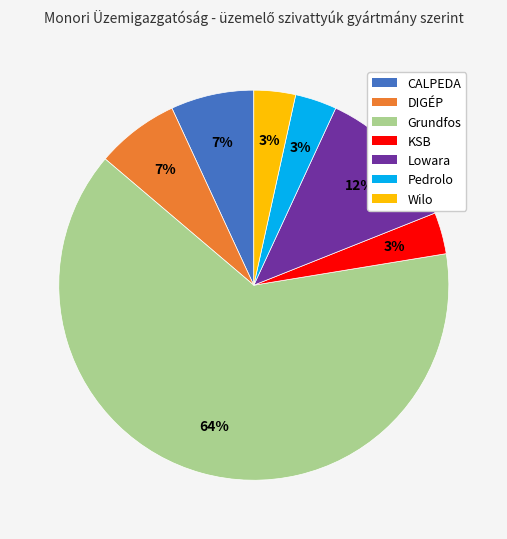

Count the number of slices in the pie.

7